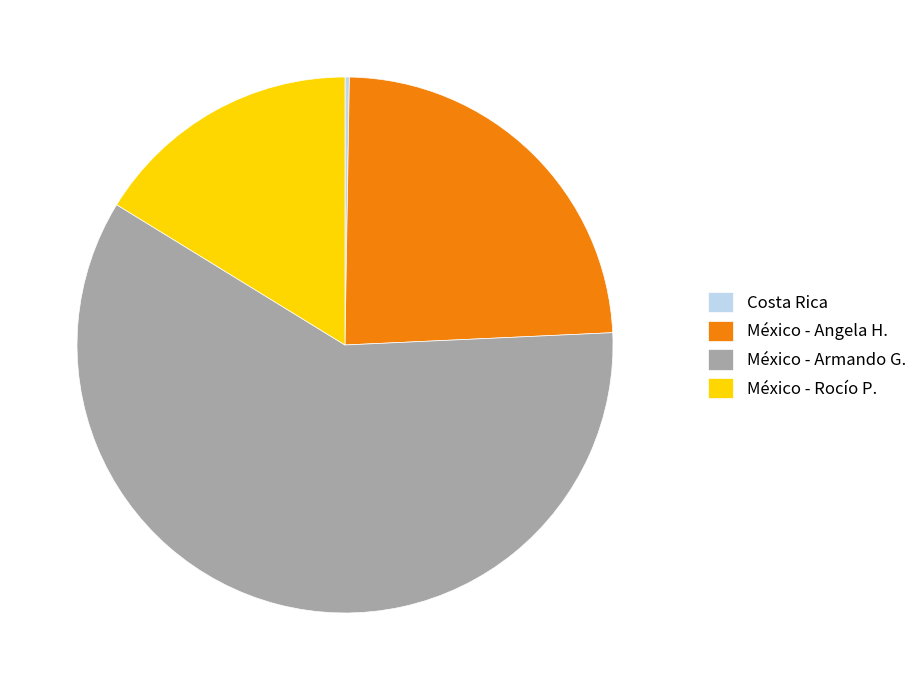

The México - Angela H. slice represents 39% of the pie. True or false?

False